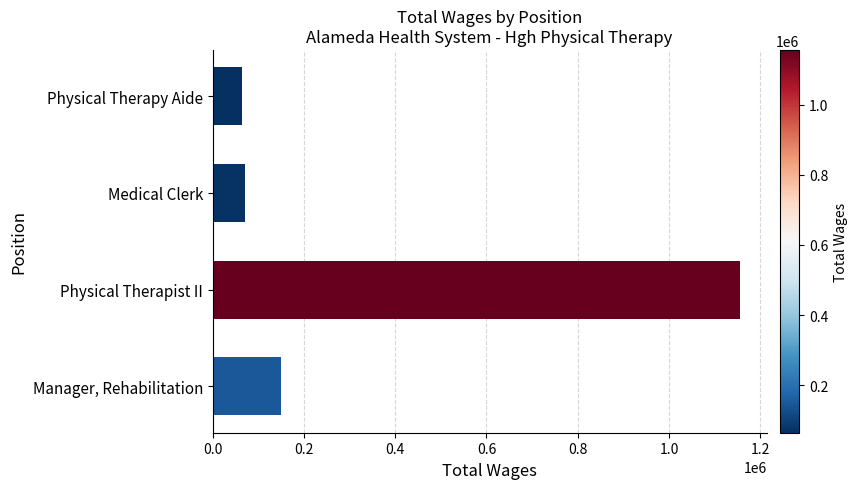

How many data points are less than 148807?

2